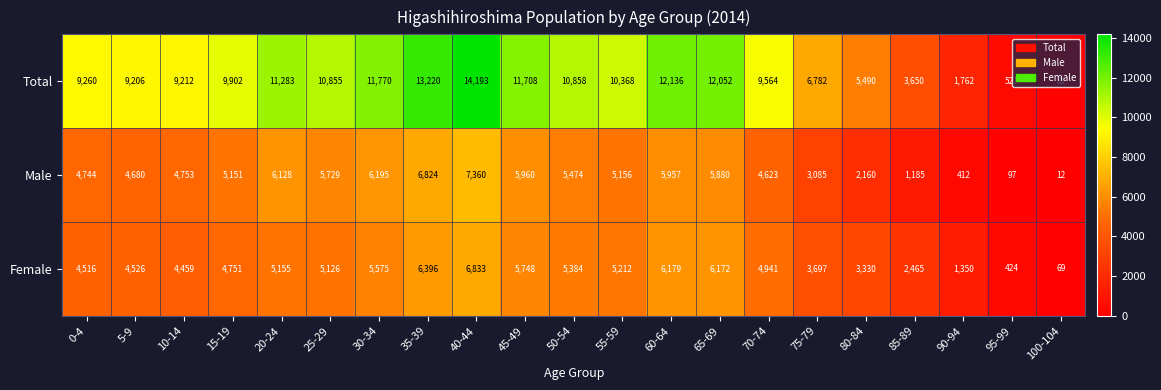

At which category is the sum across all series the highest?

40-44